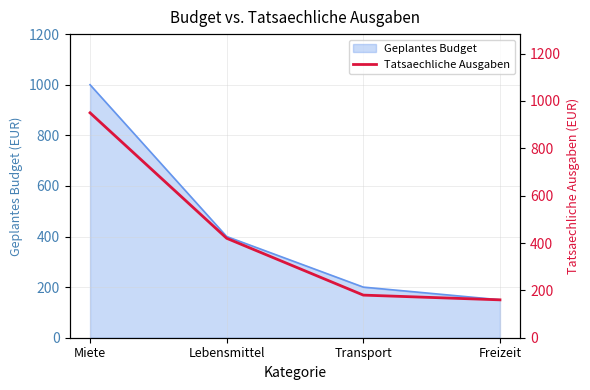

How many values in the Geplantes Budget series are below 400?

2